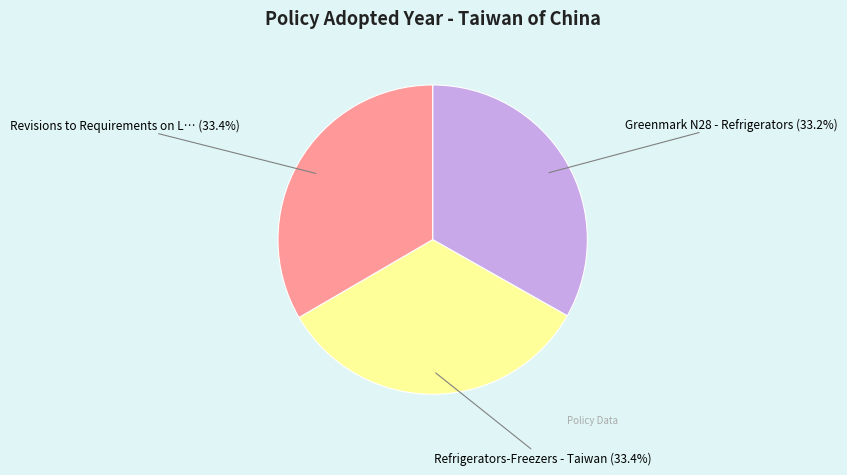

Is there any slice that represents more than half of the pie?

No